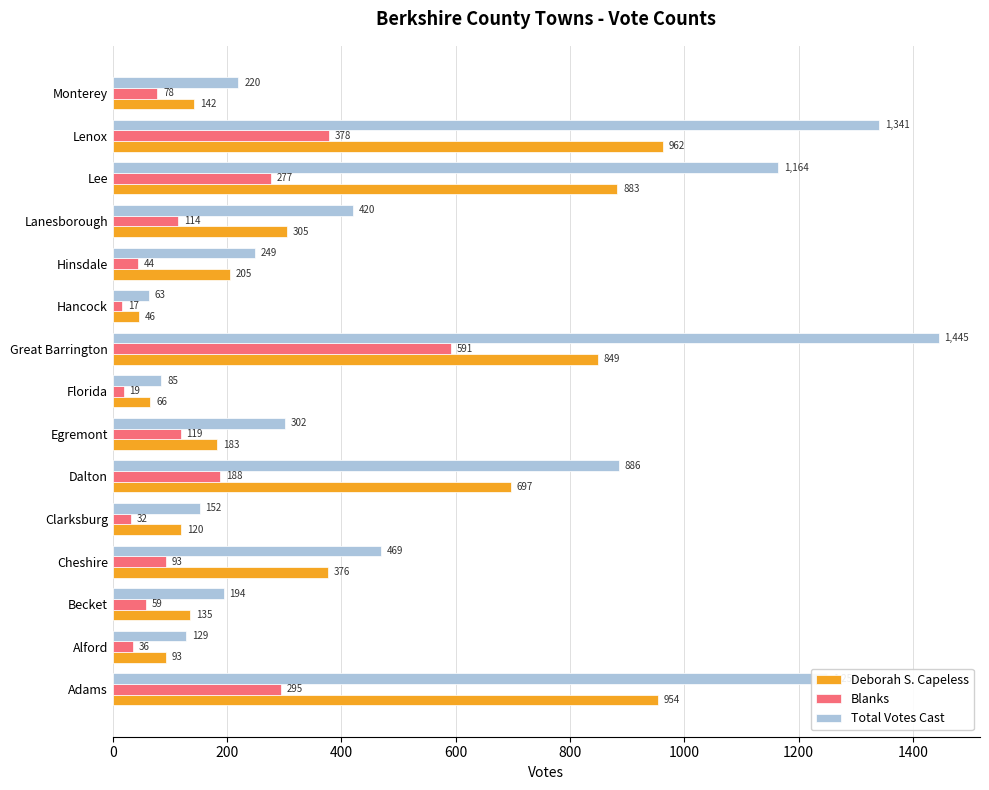

What is the maximum value for Deborah S. Capeless?

962